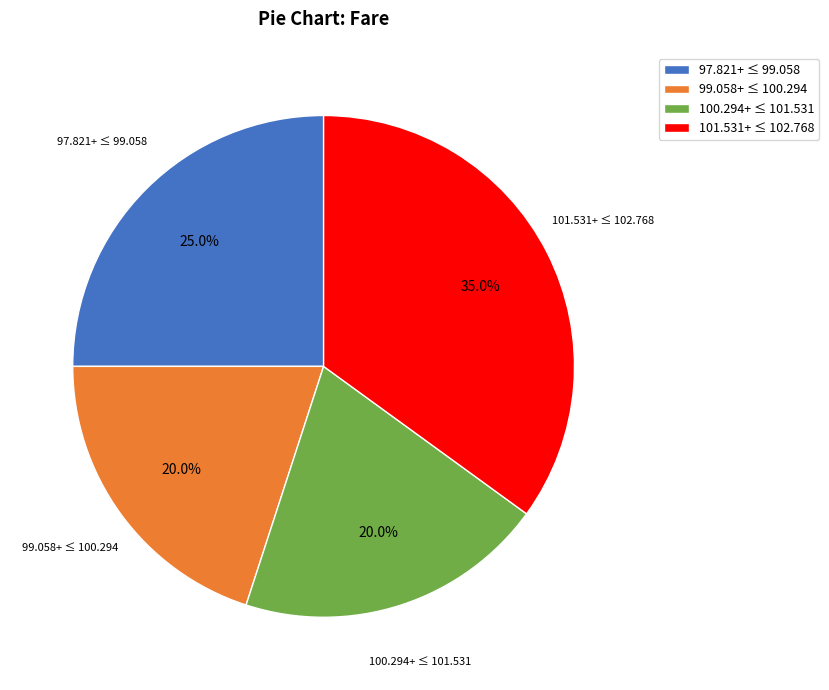

To the nearest percent, what is the average slice percentage?

25%